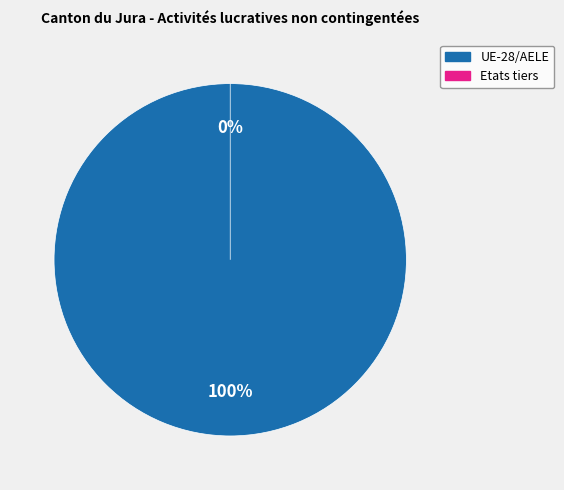

True or false: Etats tiers accounts for 1% of the total.

False